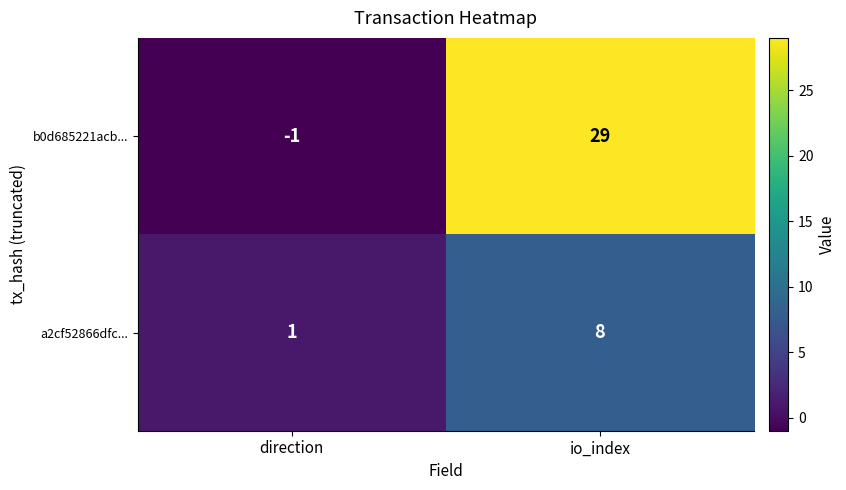

List the series in order of their overall mean, highest first.

b0d685221acb..., a2cf52866dfc...